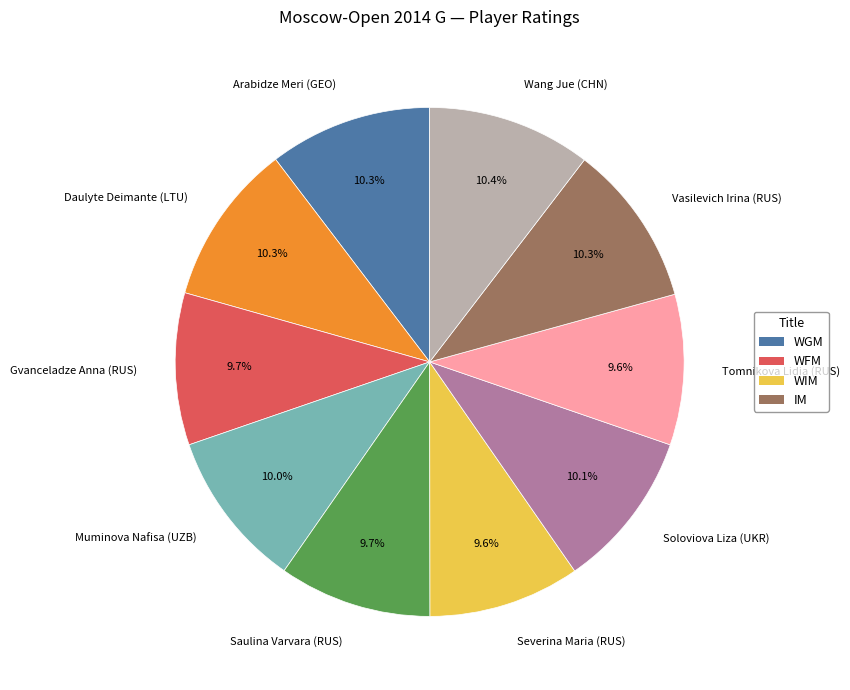

Is there a majority slice in this chart?

No